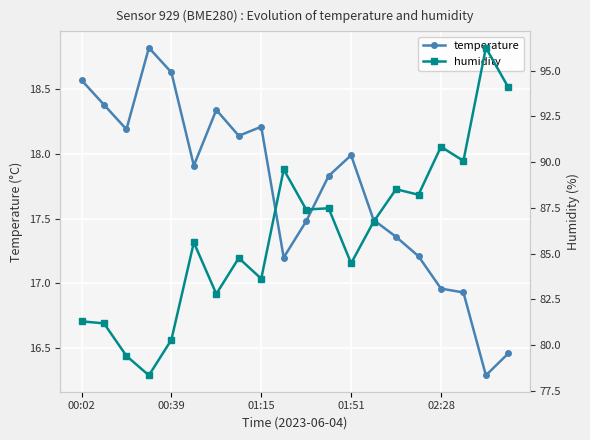

How many distinct data groups are displayed?

2